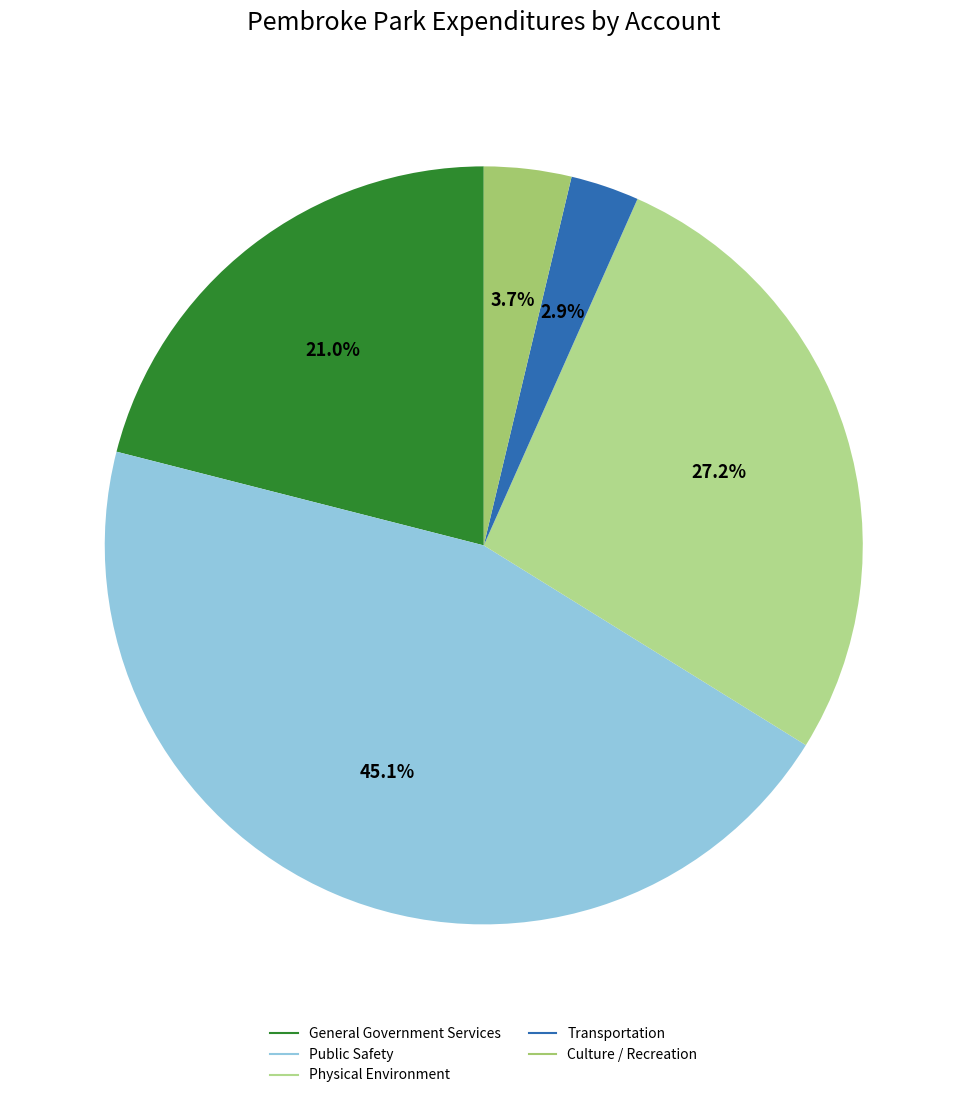

What is the largest slice in the pie chart?

Public Safety